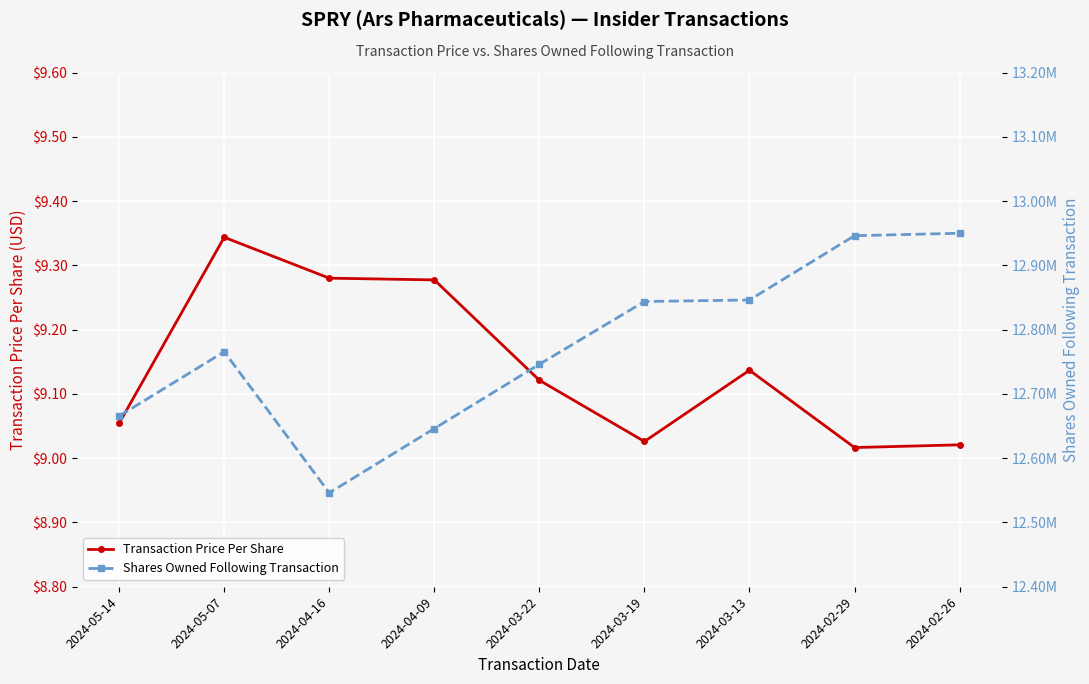

Rank the series at 2024-03-19 from highest to lowest value.

Shares Owned Following Transaction, Transaction Price Per Share